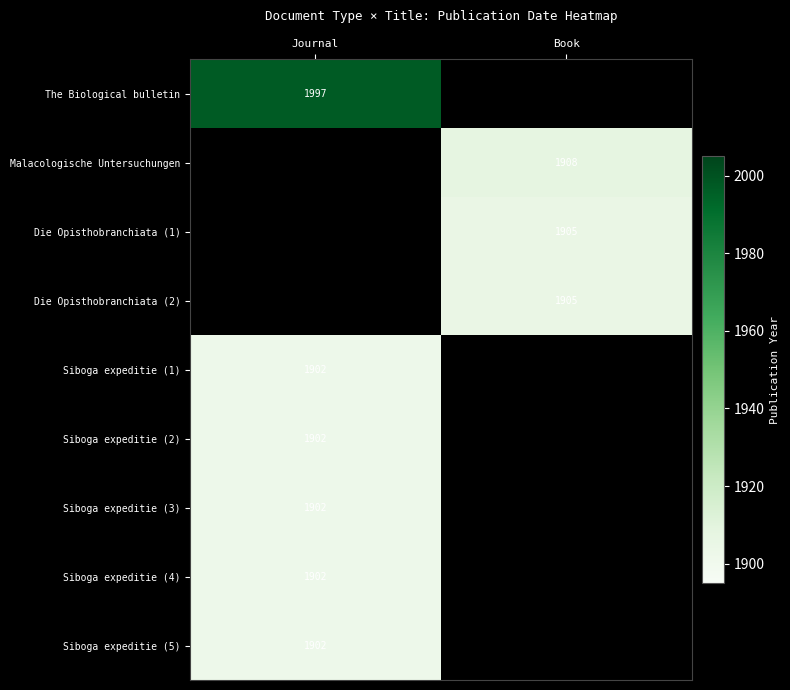

The Siboga expeditie (1) series shows 1902 at Journal. True or false?

True